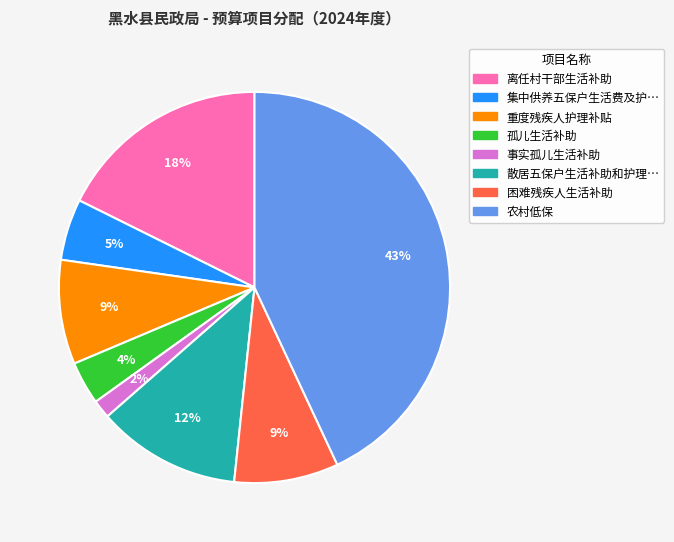

Is there any slice that represents more than half of the pie?

No